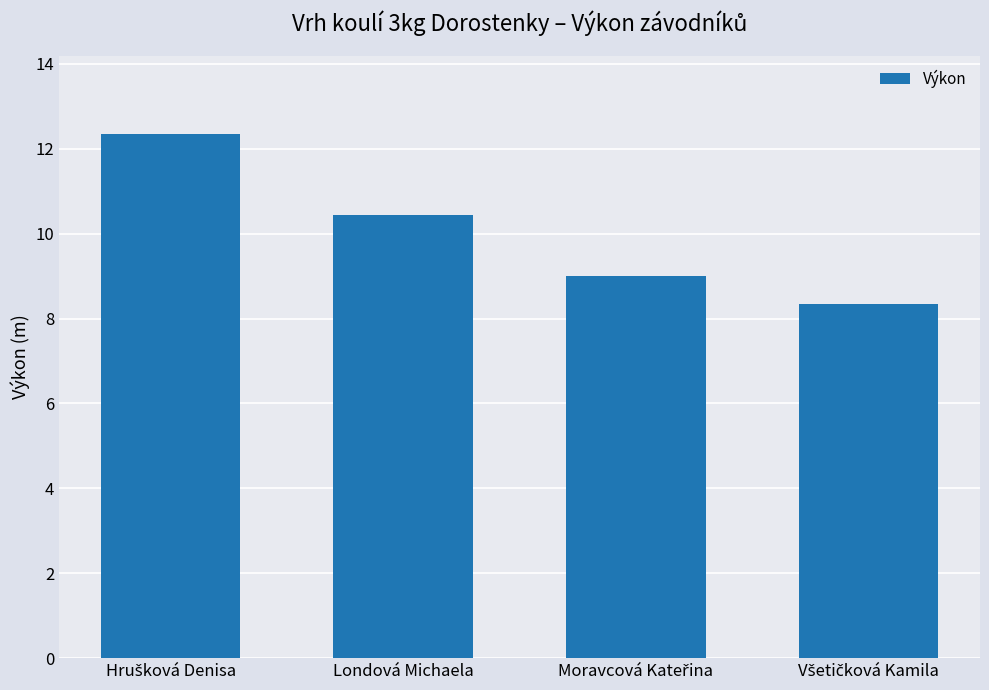

What is the maximum value shown in the chart?

12.3